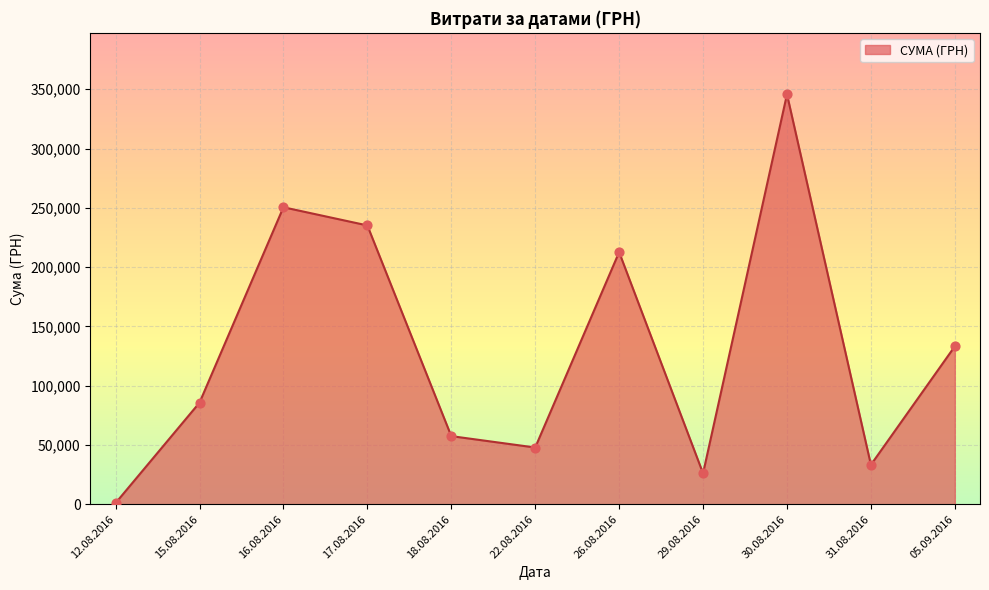

What is the change in value from 16.08.2016 to 18.08.2016?

-193016.9